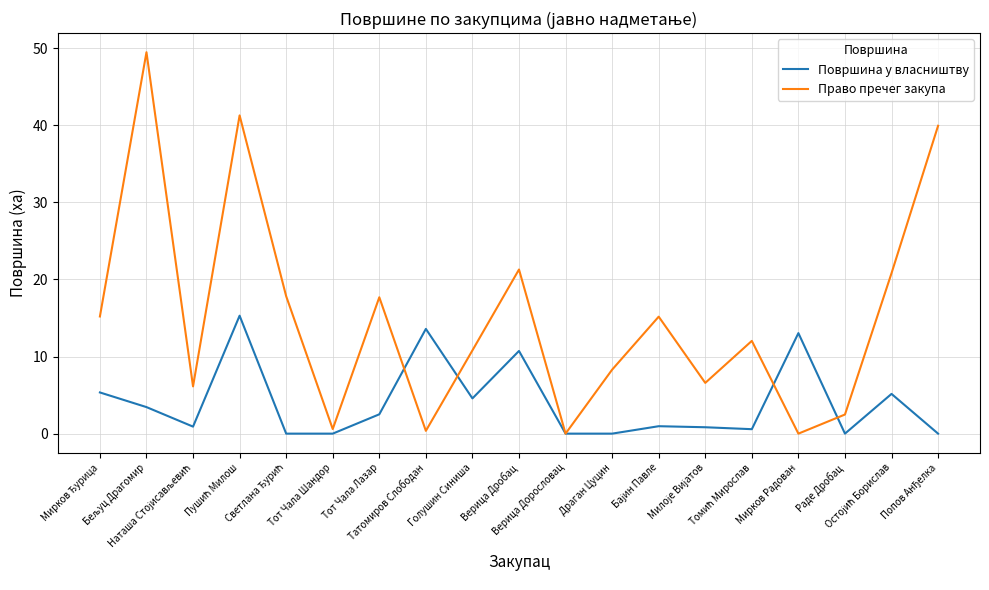

List the series in order of their peak value, highest first.

Право пречег закупа, Површина у власништву